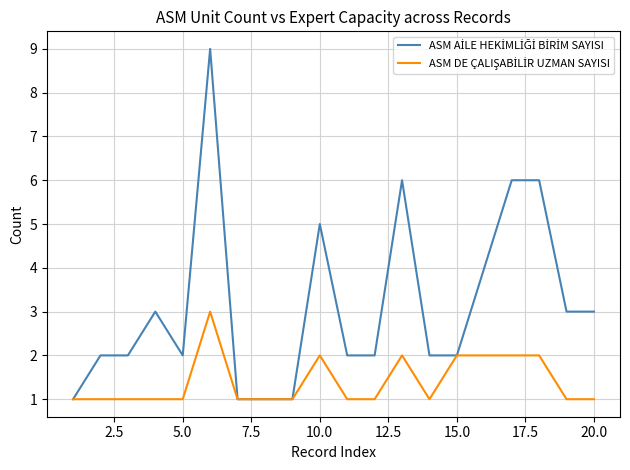

What is the maximum value shown in the chart?

9